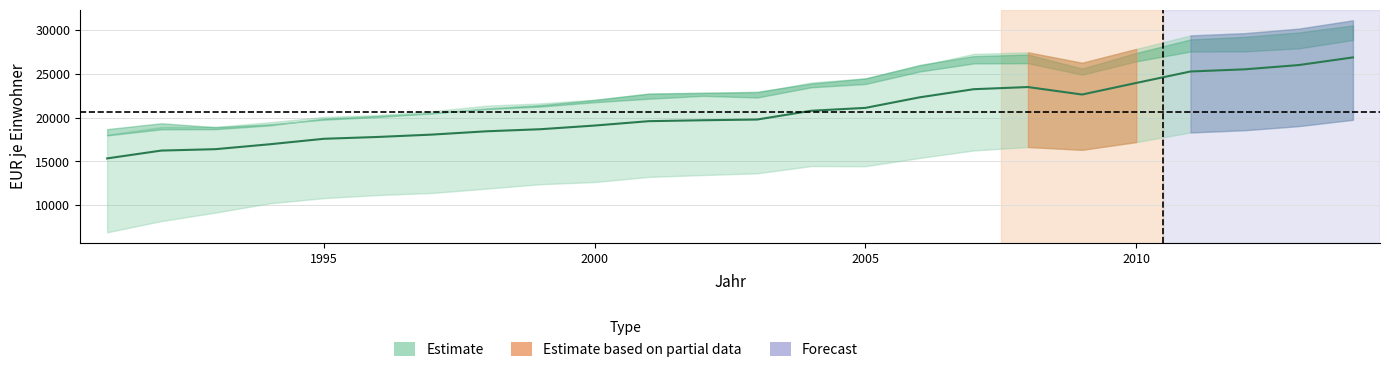

At which category is the sum across all series the highest?

2014